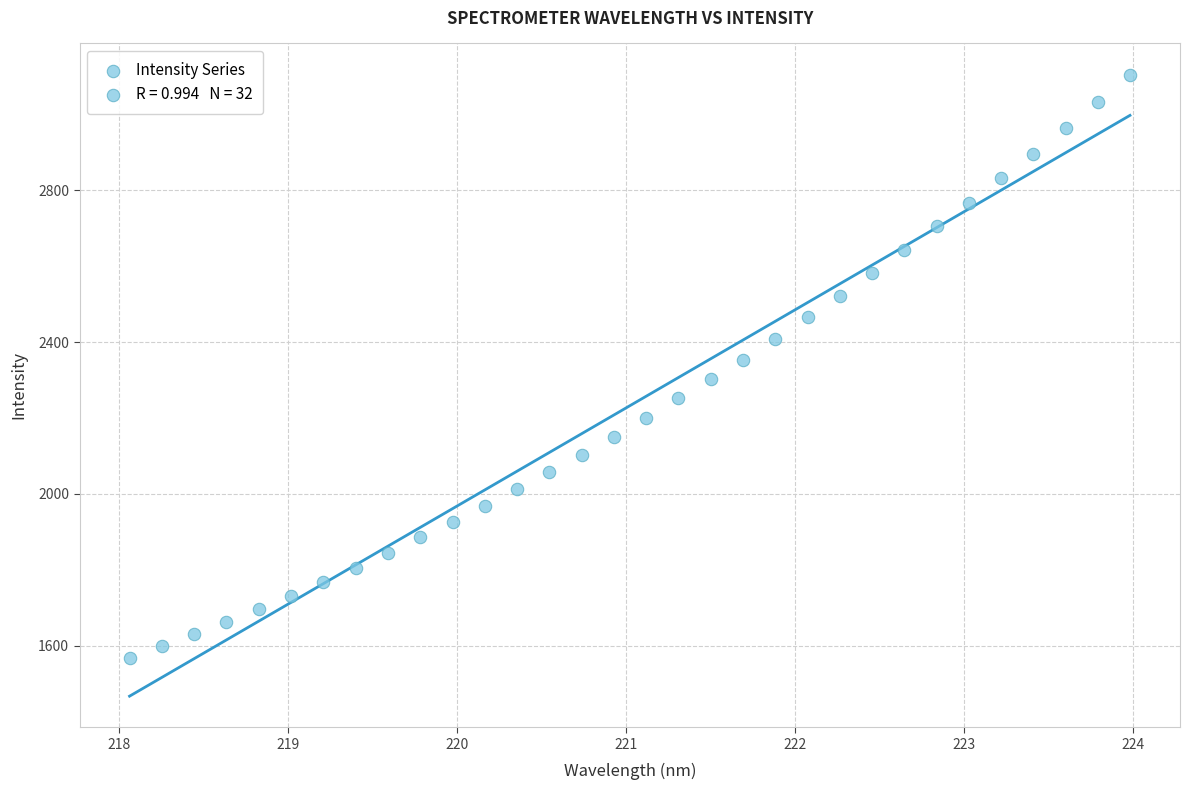

What is the range of X values (max minus min)?

5.9